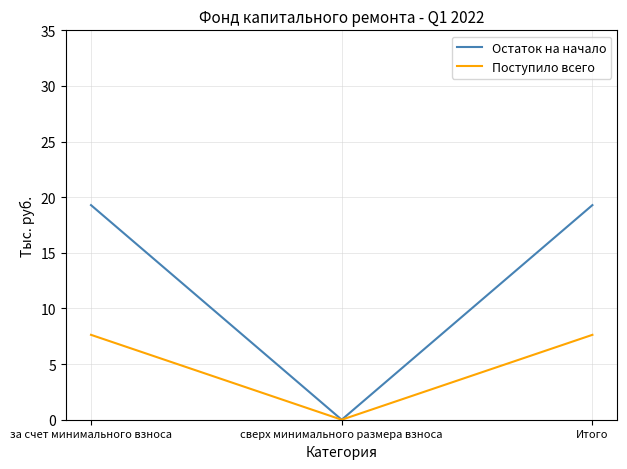

What position from the left is сверх минимального размера взноса?

2